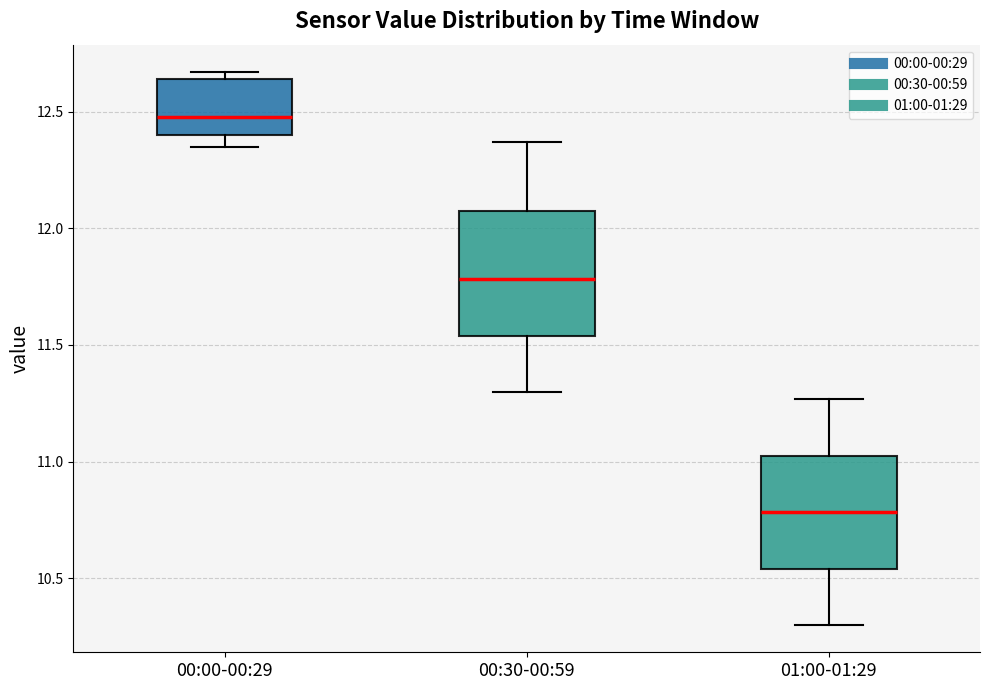

Reading left to right, read every box against the y-axis: the position of its median line, the range the box covers, and the ends of its whiskers. The values are not printed on the chart, so give them approximately, as read against the axis.

00:00-00:29: median 12.50, box 12.40 to 12.65, whiskers 12.35 to 12.65 (just above the box's upper edge)
00:30-00:59: median 11.80, box 11.55 to 12.10, whiskers 11.30 to 12.35
01:00-01:29: median 10.80, box 10.55 to 11.00, whiskers 10.30 to 11.25